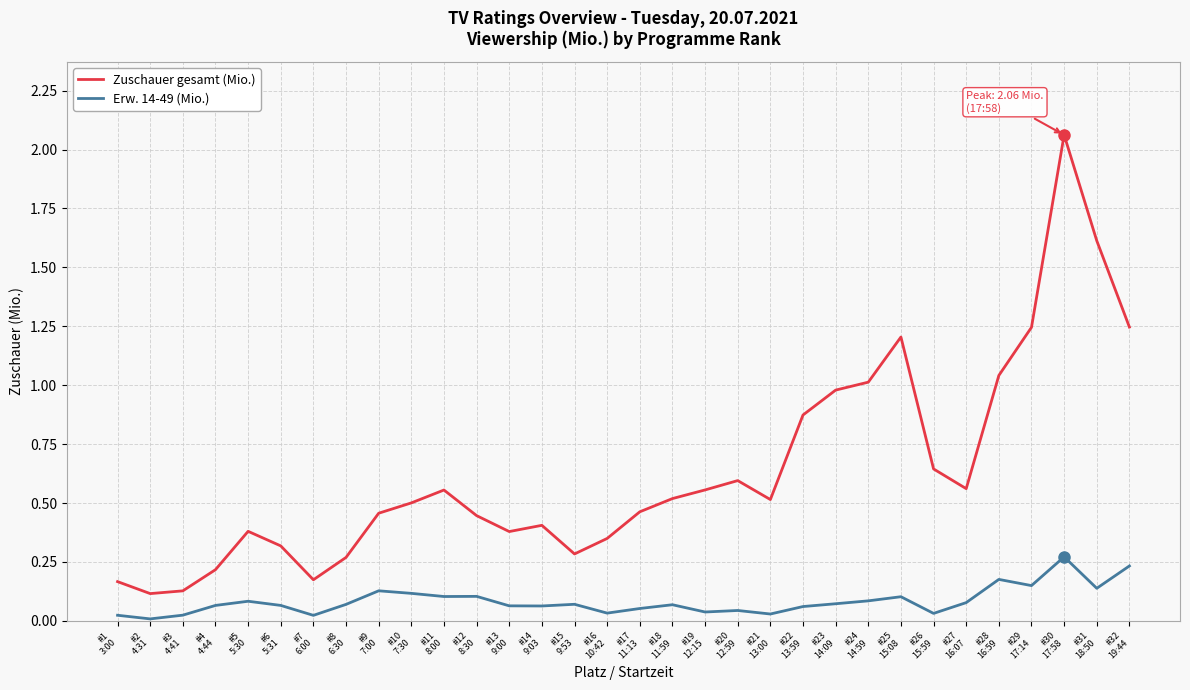

True or false: Erw. 14-49 (Mio.) has a value of 0.0 at #26
15:59.

True